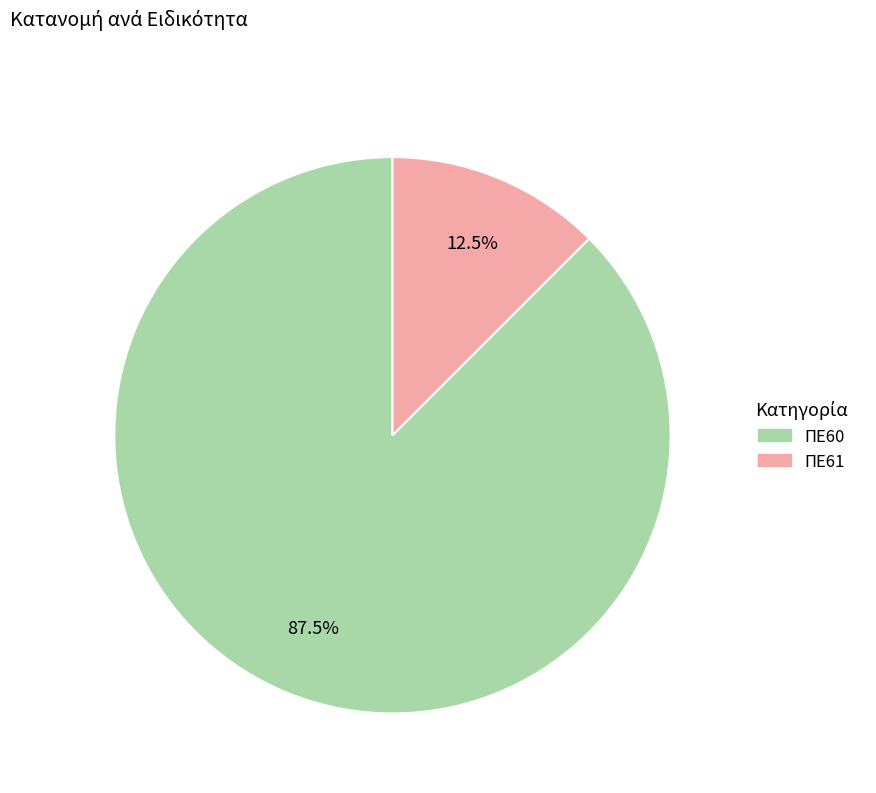

Rank the categories by value from lowest to highest.

ΠΕ61, ΠΕ60